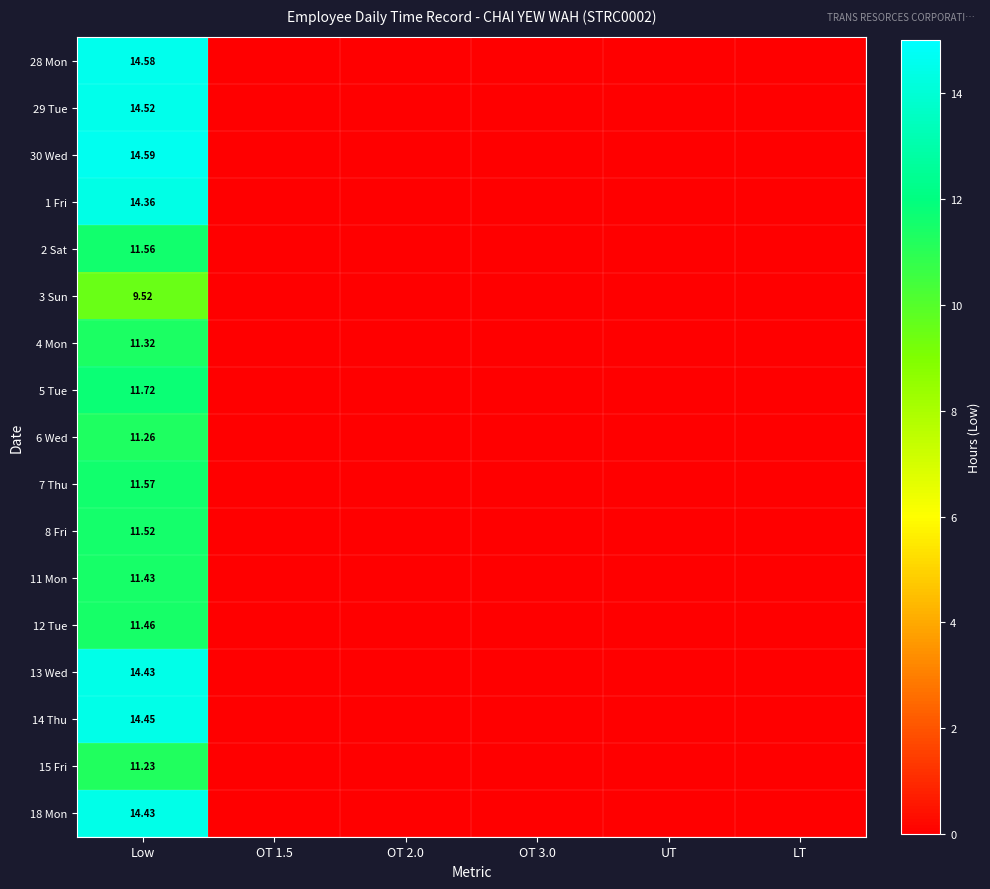

What is the difference between the maximum and minimum values in the 30 Wed series?

14.6